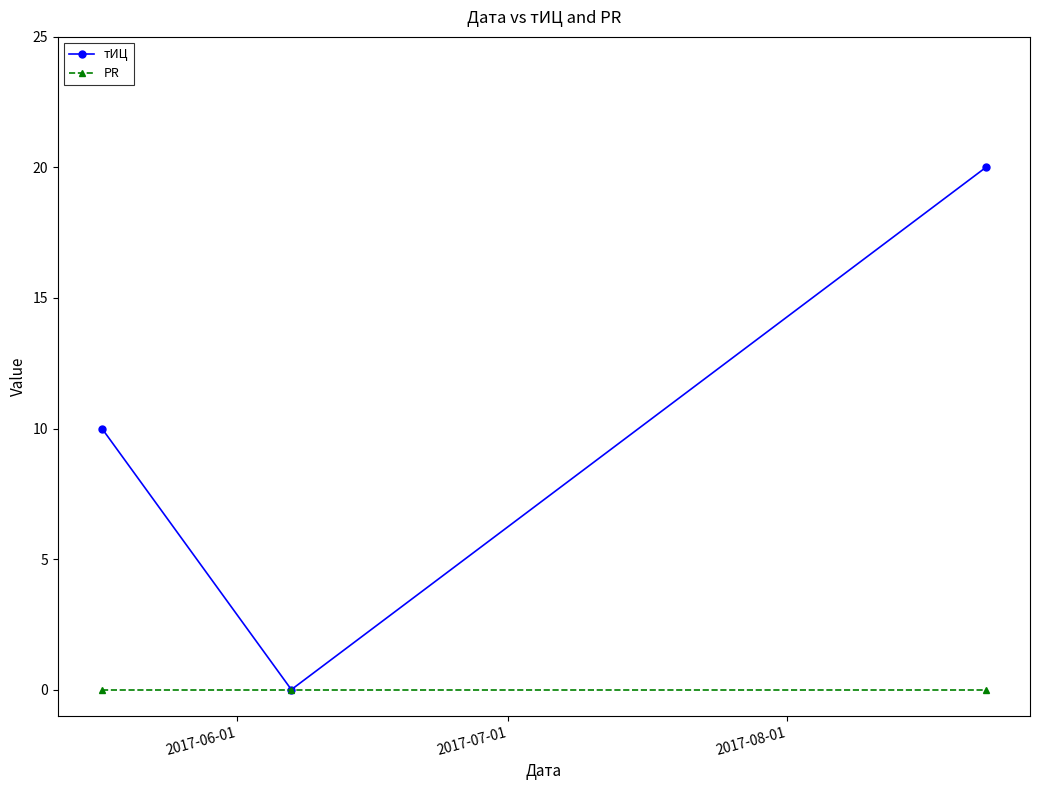

List the series in order of their peak value, lowest first.

PR, тИЦ